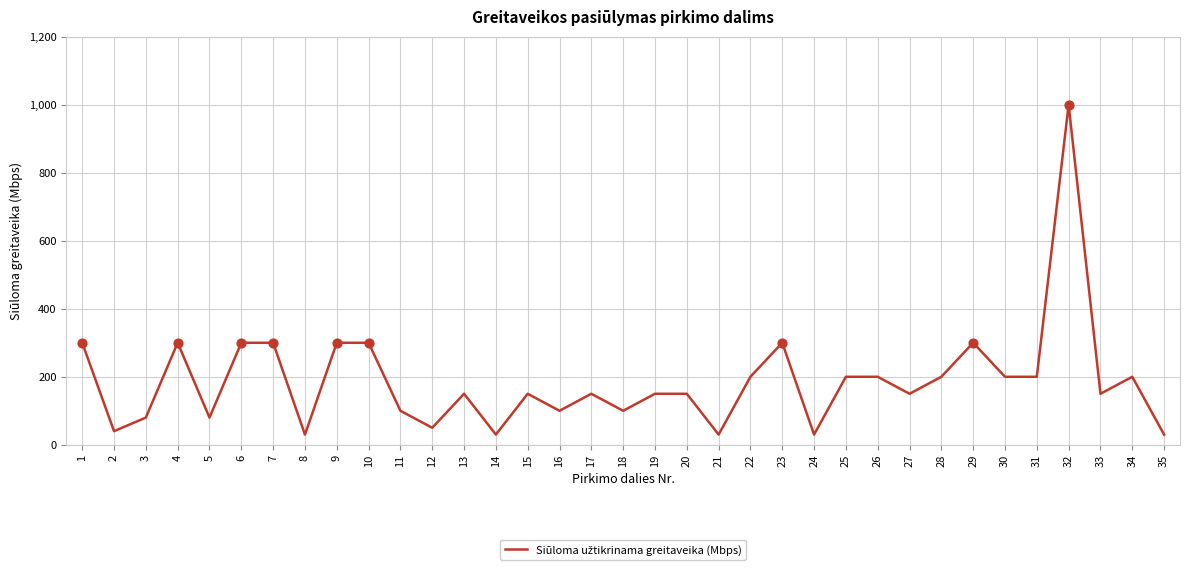

Between 7 and 17, which is larger?

7